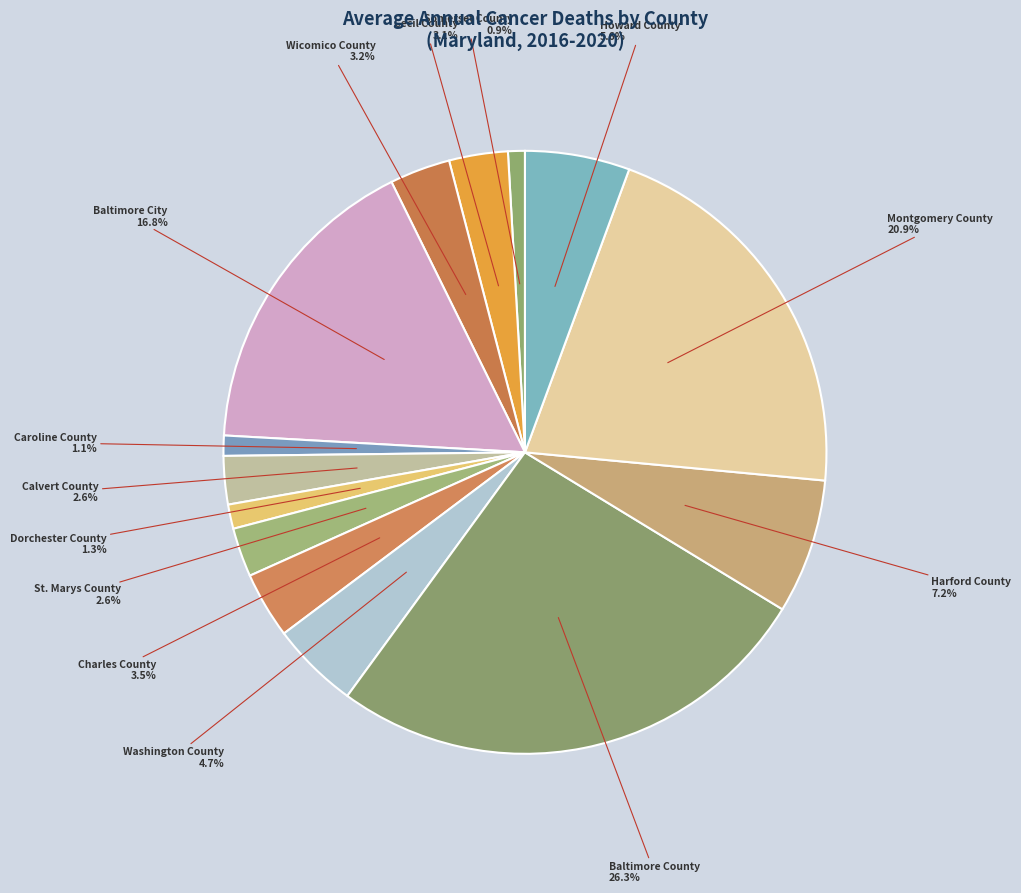

What is the largest slice in the pie chart?

Baltimore County